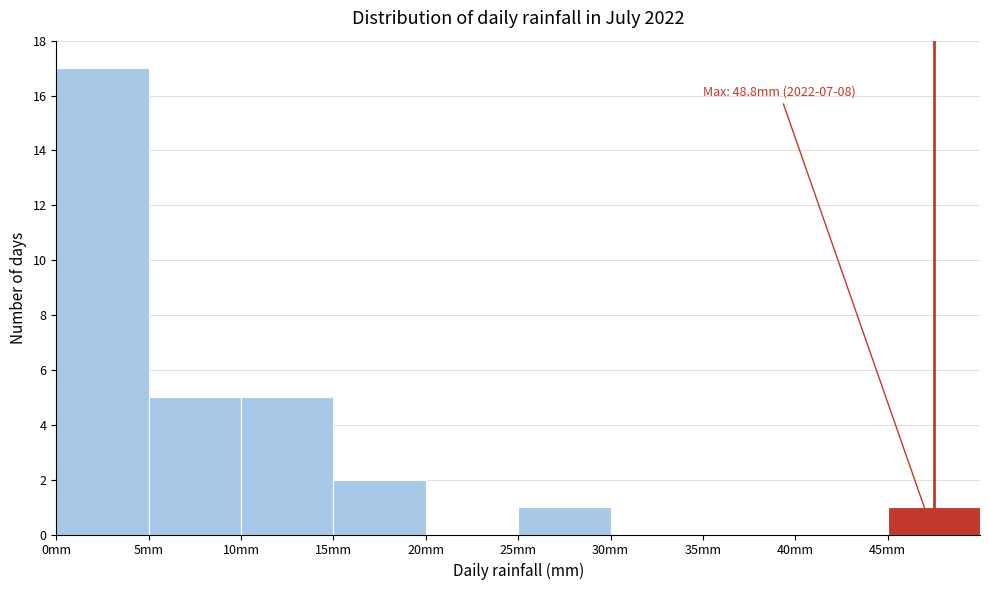

Over which range of the x-axis is the bar tallest?

0 to 5